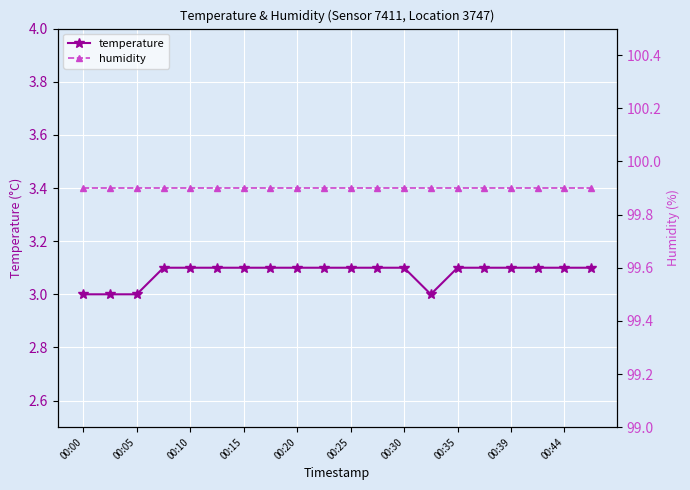

Which series has the largest range (max minus min)?

temperature